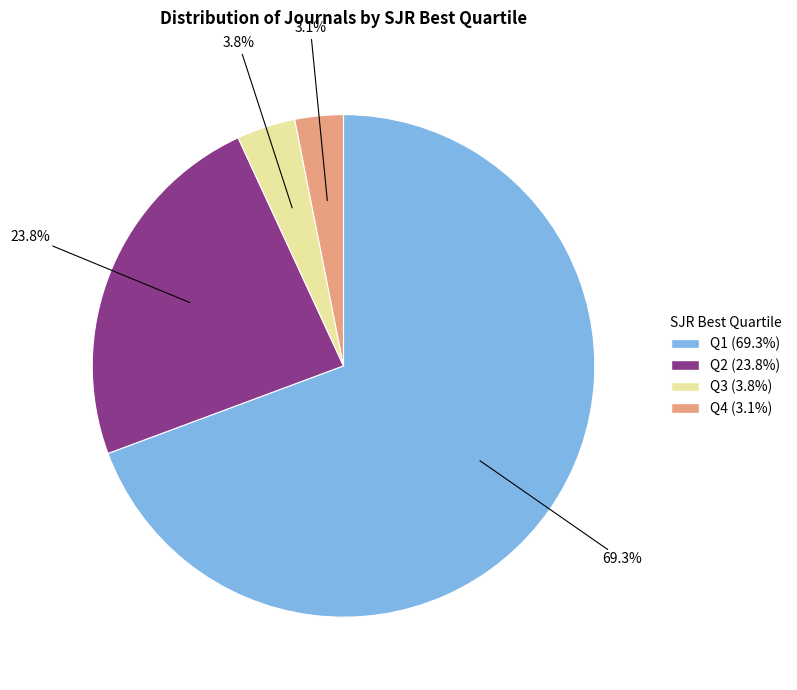

Is there any slice that represents more than half of the pie?

Yes